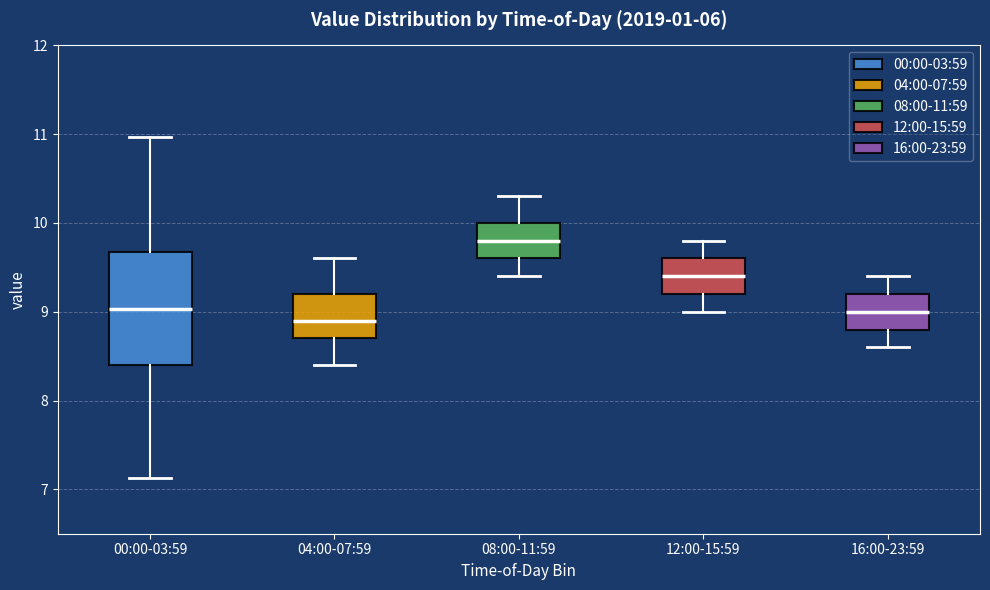

Reading left to right, read every box against the y-axis: the position of its median line, the range the box covers, and the ends of its whiskers. The values are not printed on the chart, so give them approximately, as read against the axis.

00:00-03:59: median 9.0, box 8.4 to 9.7, whiskers 7.1 to 11.0
04:00-07:59: median 8.9, box 8.7 to 9.2, whiskers 8.4 to 9.6
08:00-11:59: median 9.8, box 9.6 to 10.0, whiskers 9.4 to 10.3
12:00-15:59: median 9.4, box 9.2 to 9.6, whiskers 9.0 to 9.8
16:00-23:59: median 9.0, box 8.8 to 9.2, whiskers 8.6 to 9.4